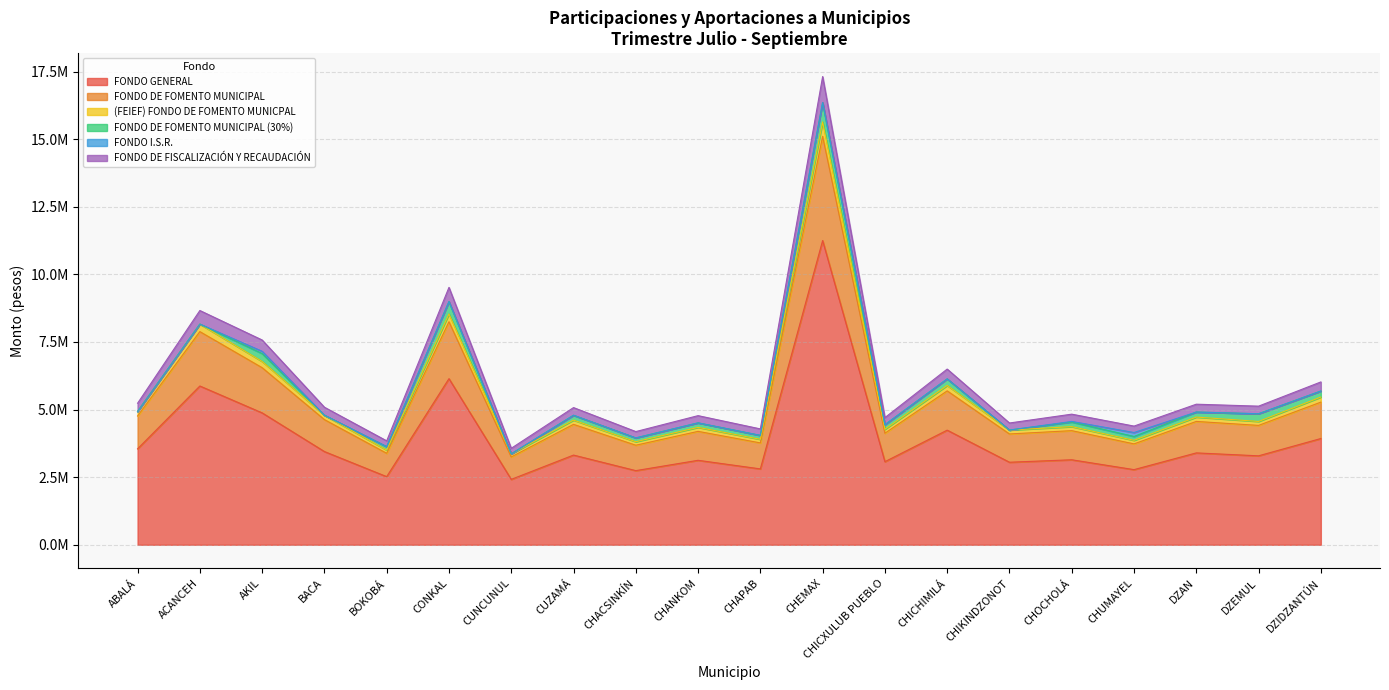

Does the chart display data point markers on the line(s)?

No